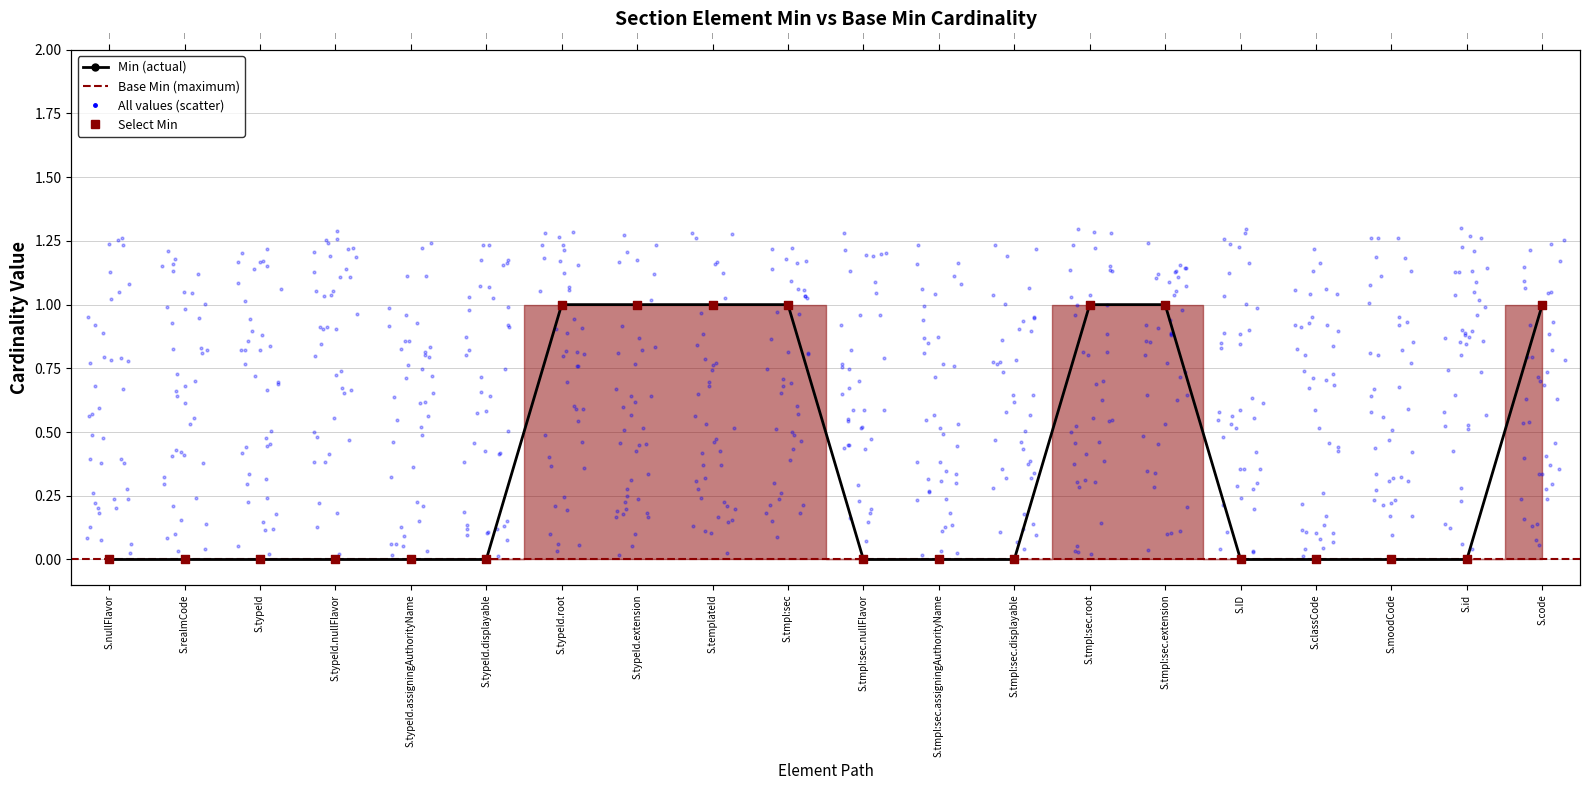

What is the change in value from S.templateId to S.classCode?

-1